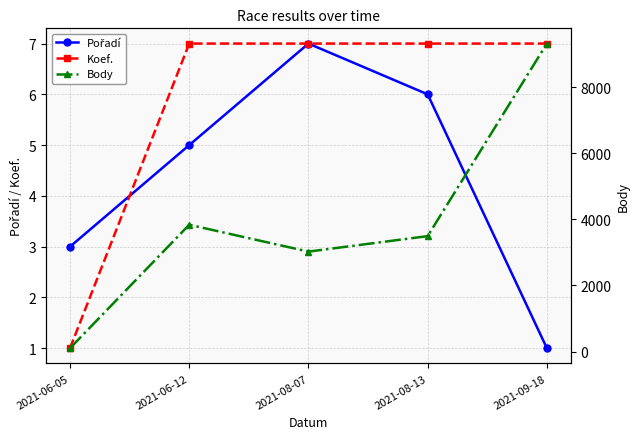

Does the chart have visible grid lines?

Yes